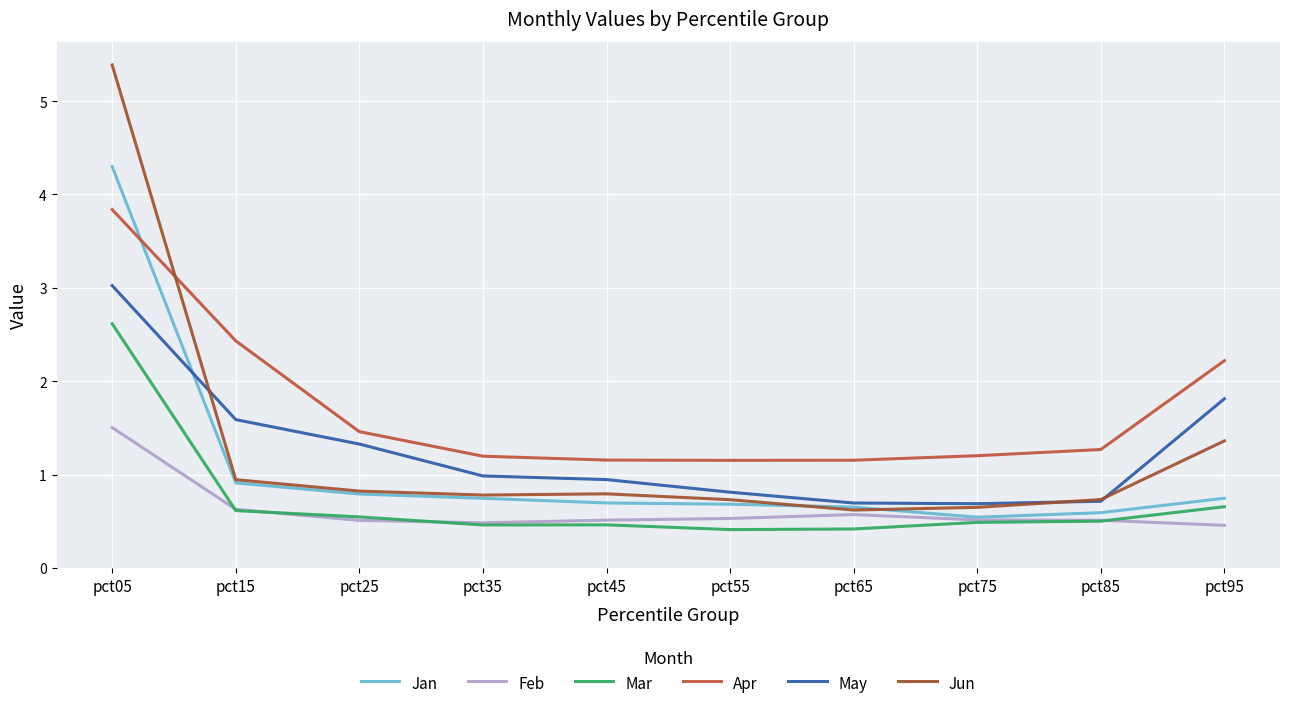

How many interior local valleys does the Mar series have?

2